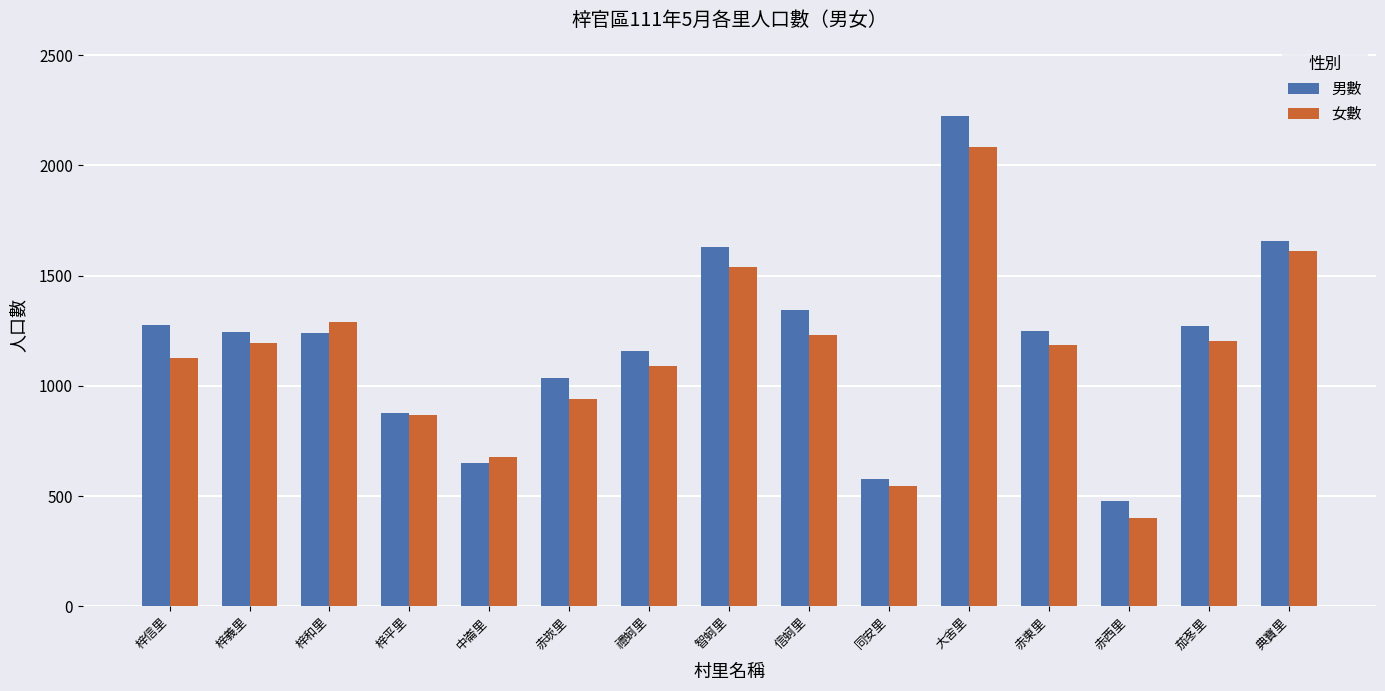

What is the lowest value of the 男數 series?

476